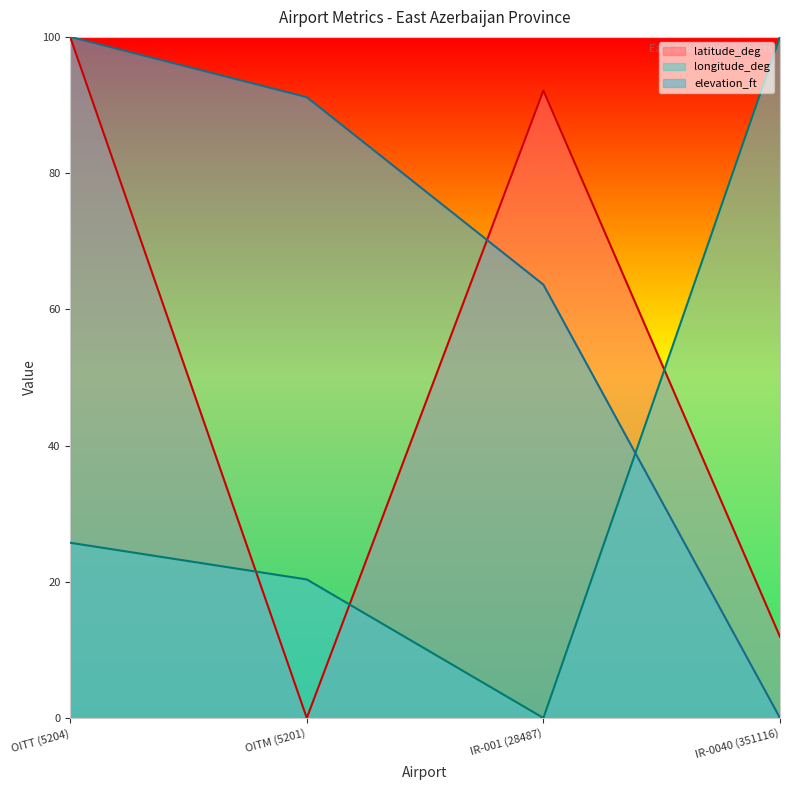

Which series changed the most between OITT (5204) and OITM (5201)?

latitude_deg